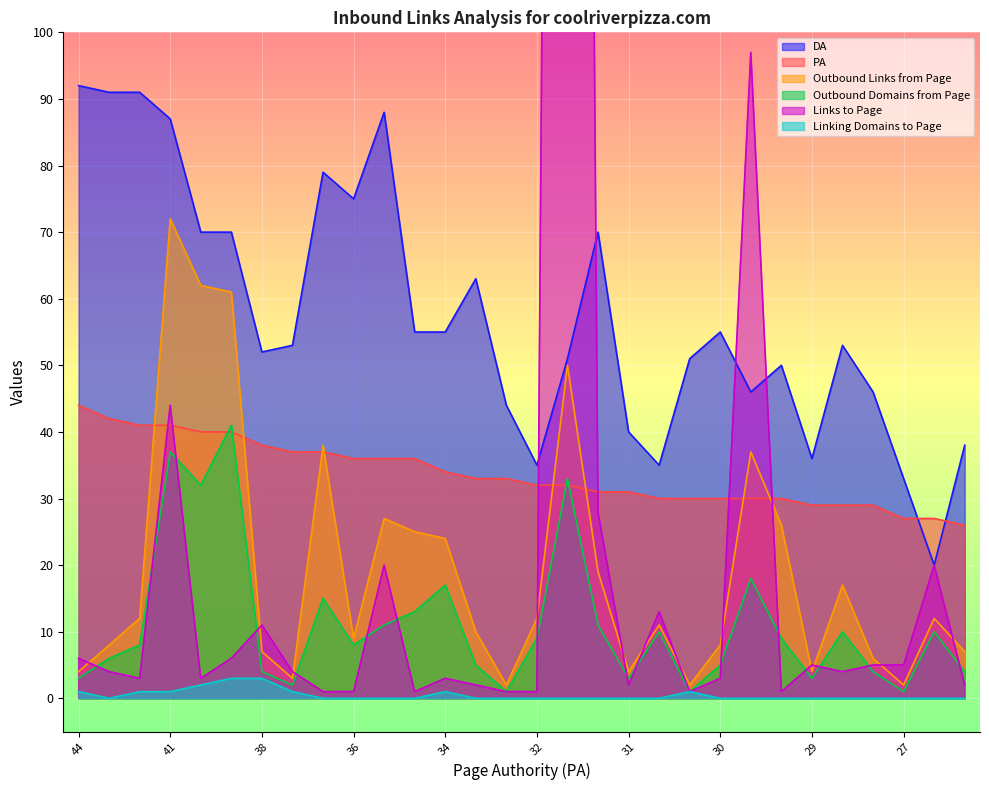

Count the number of data series in this chart.

6